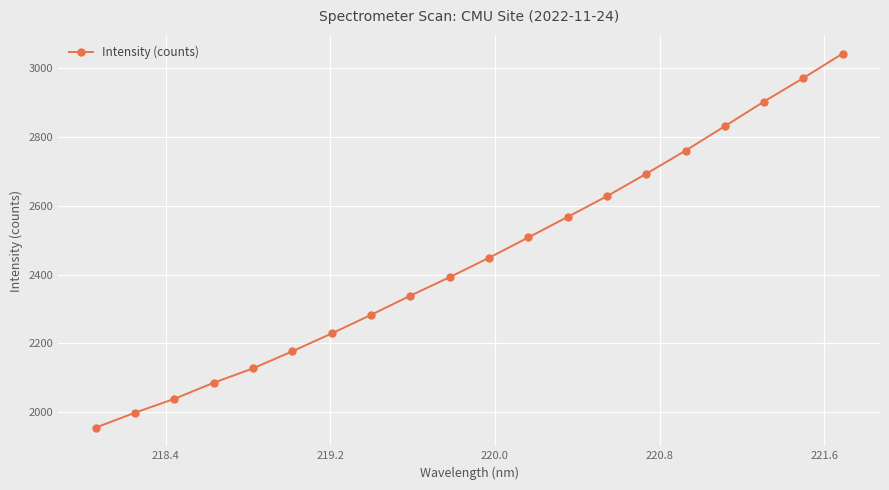

What is the value of the 1st point from the left?

1954.4